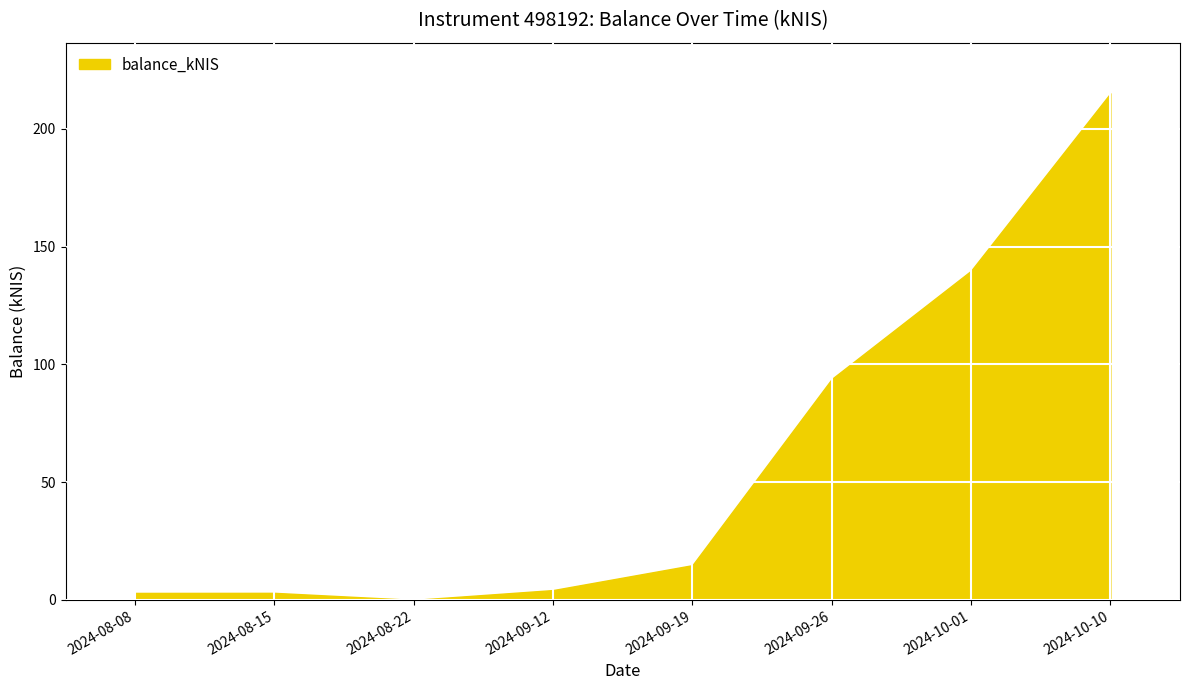

What is the approximate value at 2024-10-10?

215.1